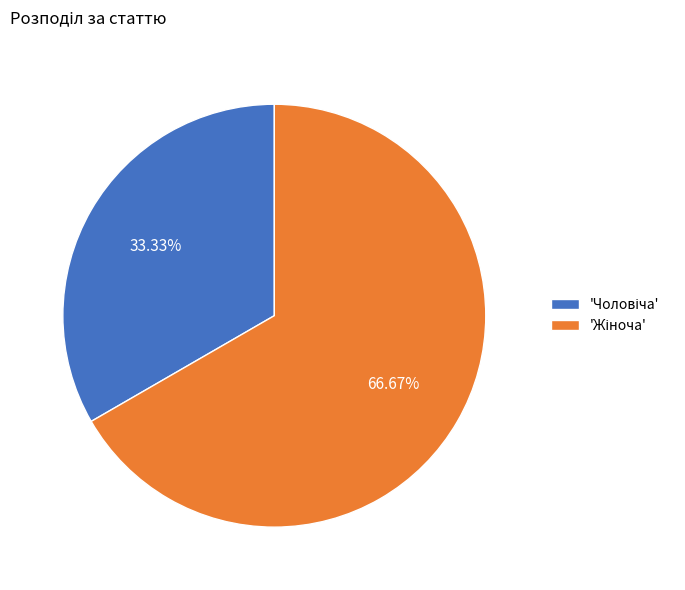

Is there a majority slice in this chart?

Yes